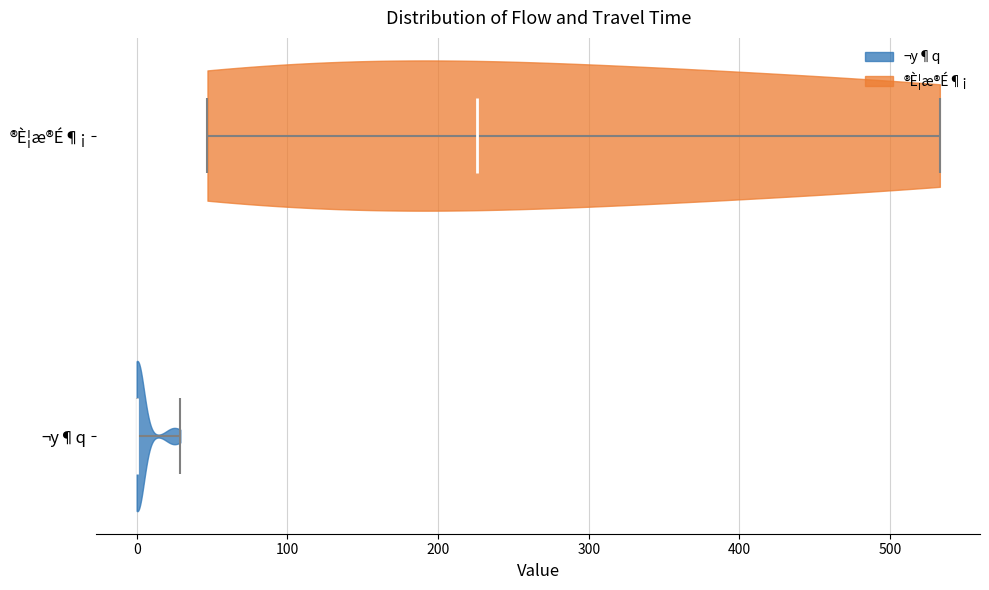

Reading bottom to top, read every violin against the x-axis: where its median line is, and the lowest and highest points it reaches. The values are not printed on the chart, so give them approximately, as read against the axis.

¬y¶q: median line 0, lowest point 0, highest point 30
®È¦æ®É¶¡: median line 230, lowest point 50, highest point 530